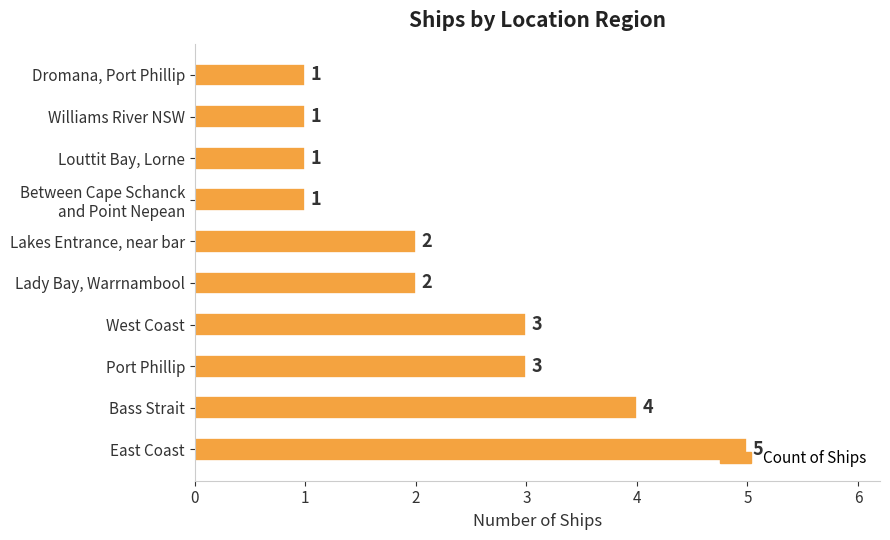

What is the approximate value at Bass Strait?

4